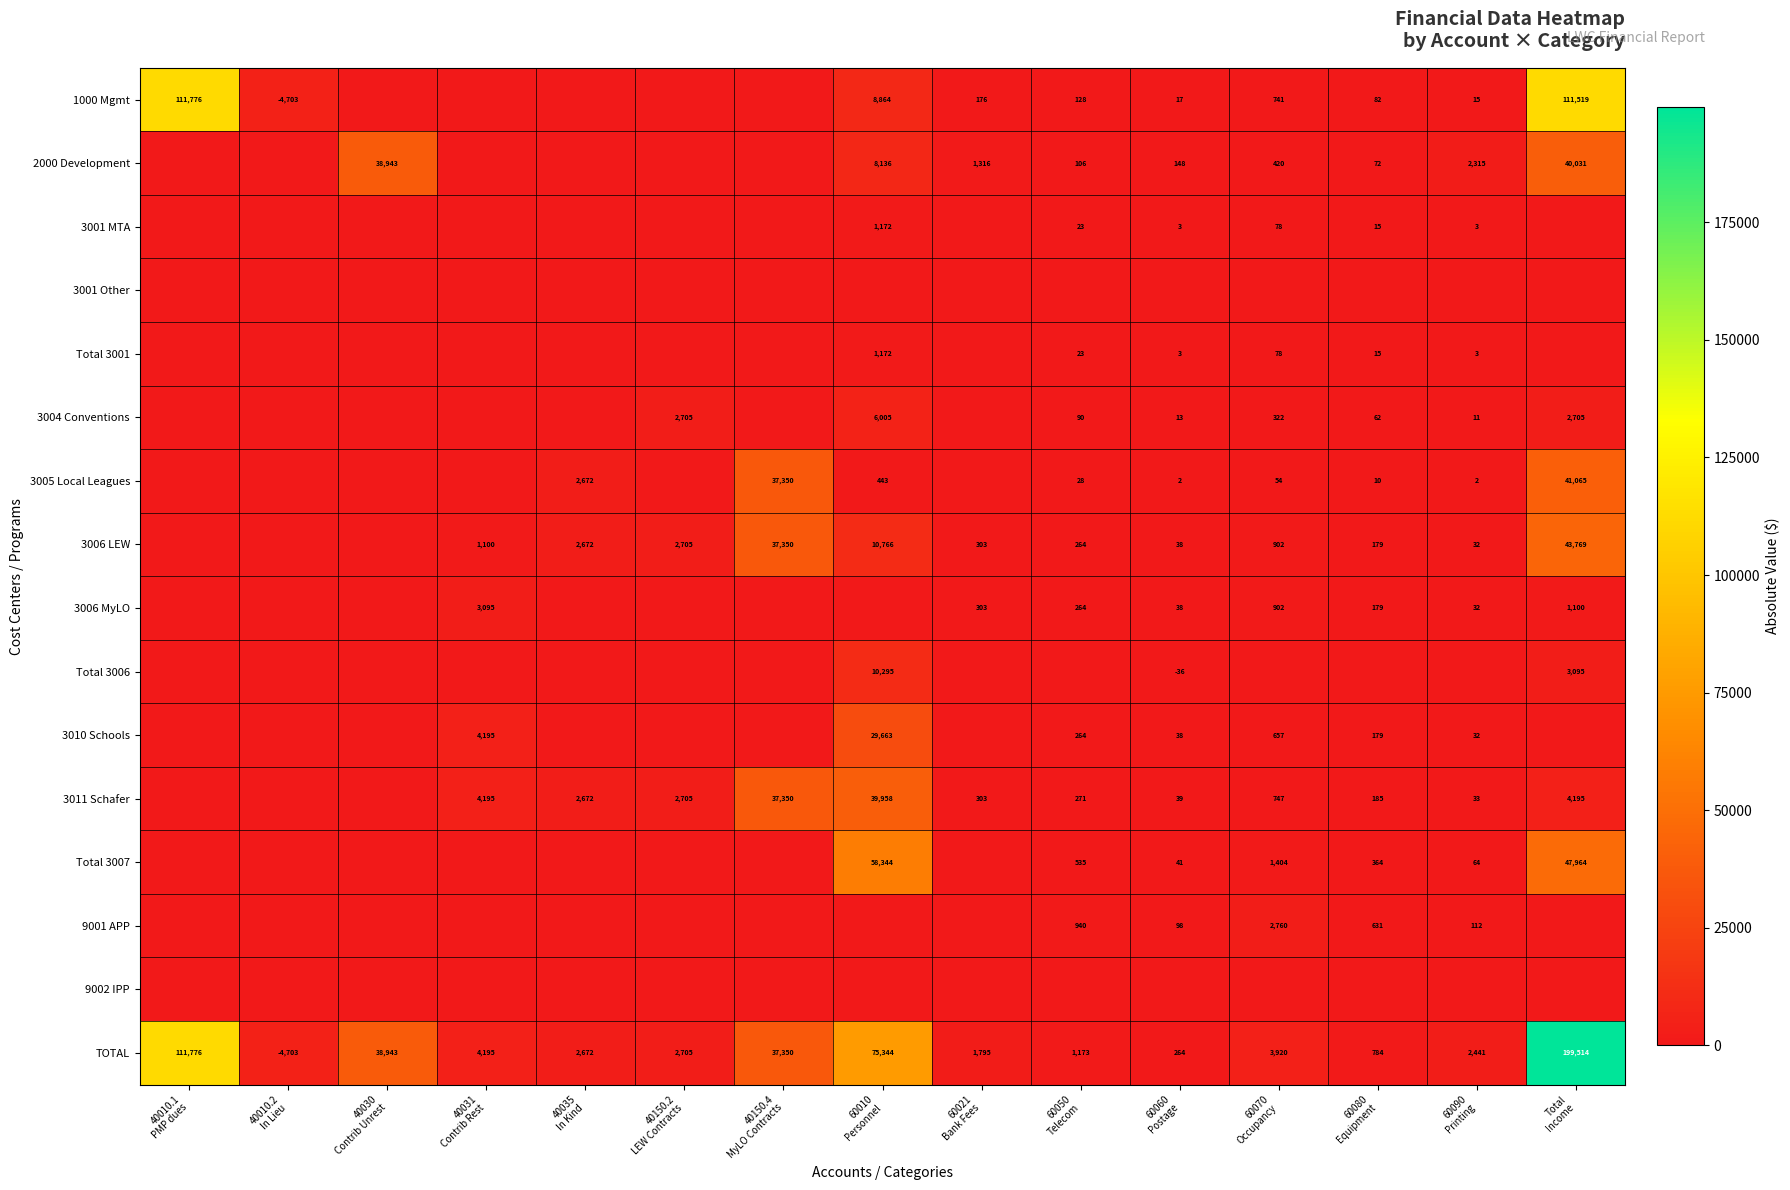

How many data points does each series have?

15